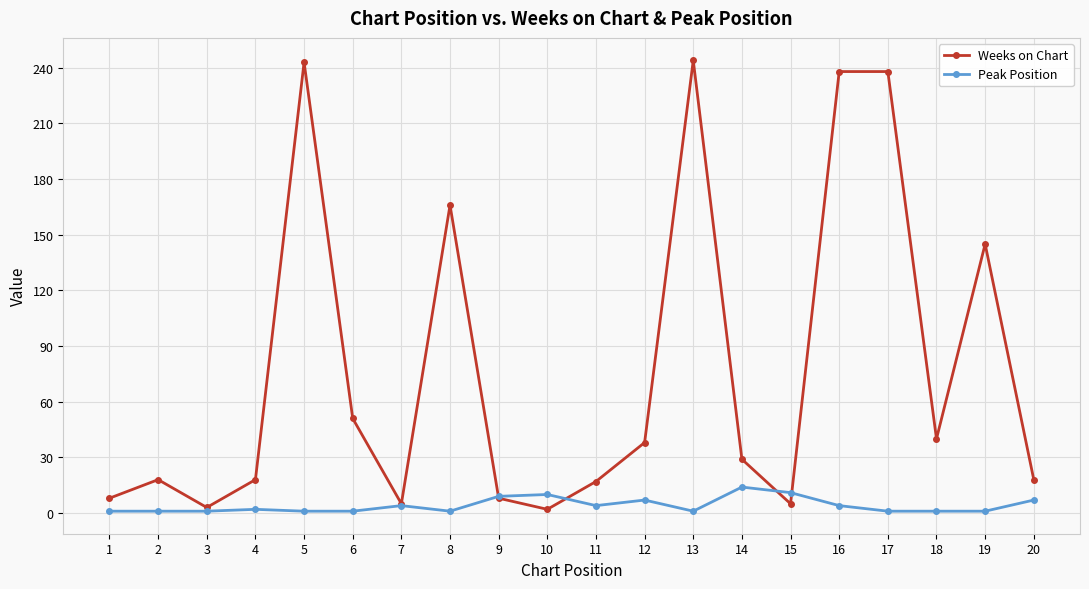

How many distinct data groups are displayed?

2